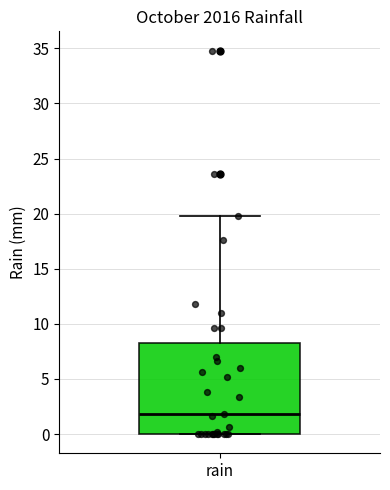

Transcribe this box plot: give where the median line is, the range the box spans, and where the two whiskers end, as read against the y-axis. The values are not printed on the chart, so give them approximately, as read against the axis.

median 2.0, box 0.0 to 8.5, whiskers 0.0 to 20.0